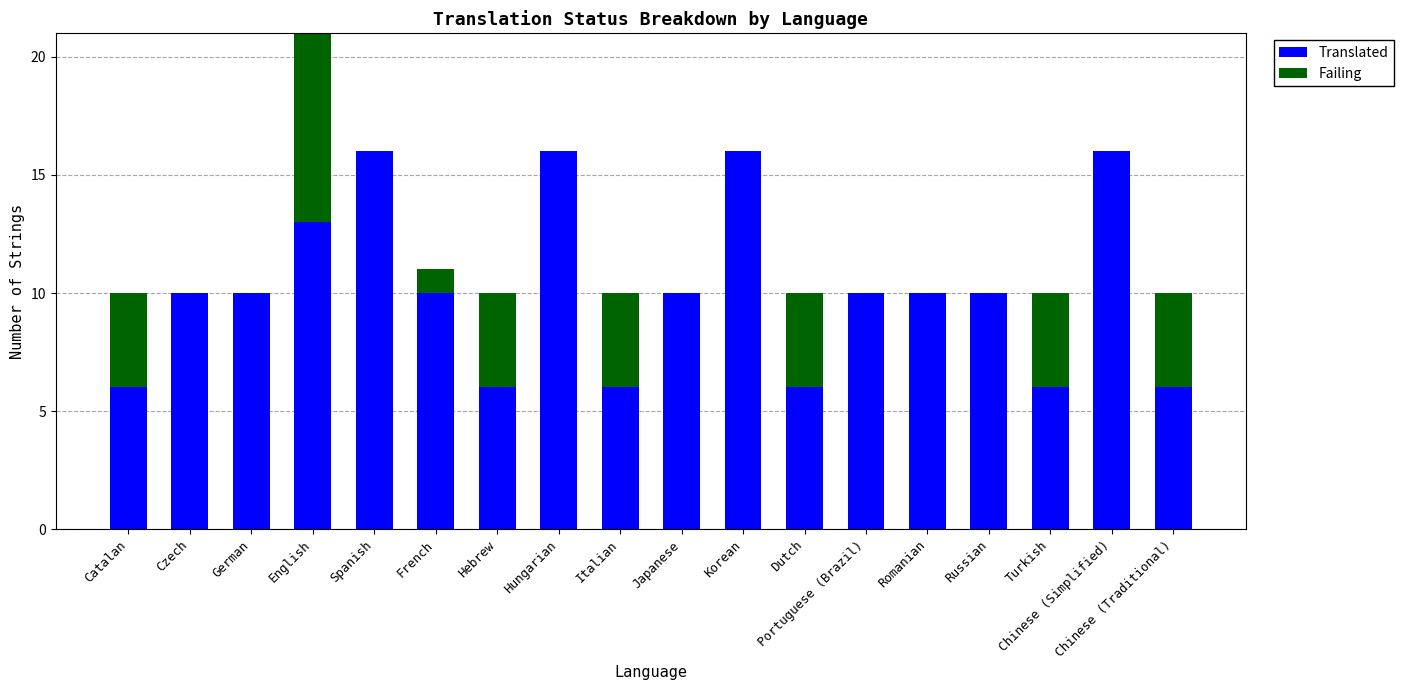

Does the chart contain any negative values?

No